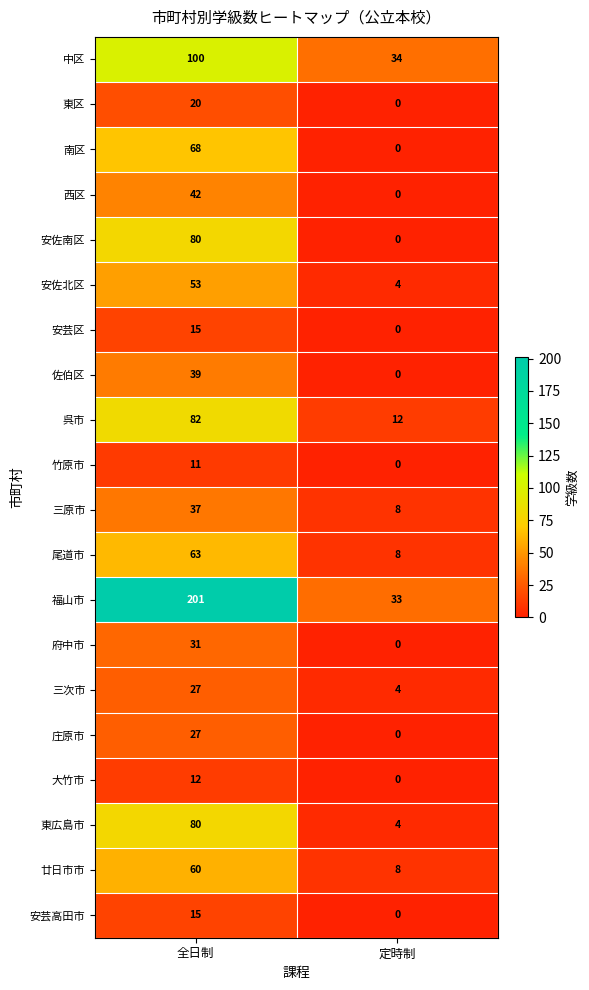

List the labels in order of 三原市 value, smallest first.

定時制, 全日制